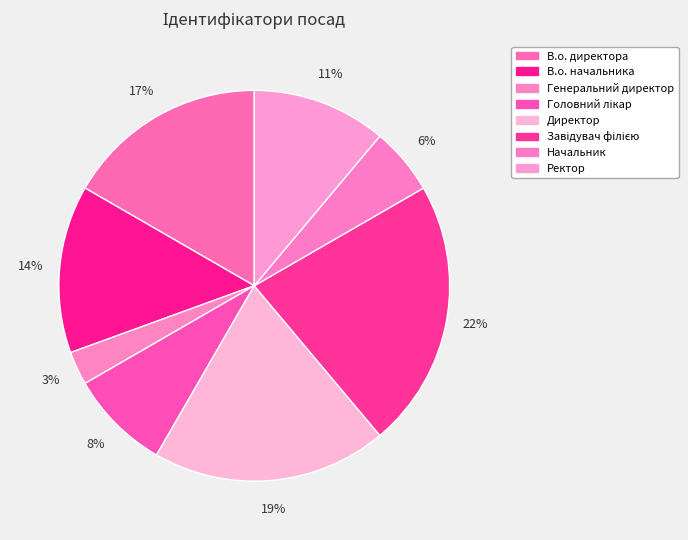

How many slices are in this pie chart?

8